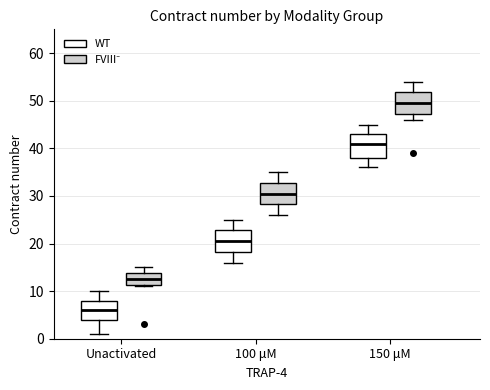

Reading left to right, read every box against the y-axis: the position of its median line, the range the box covers, and the ends of its whiskers. The values are not printed on the chart, so give them approximately, as read against the axis.

Unactivated (WT): median 6, box 4 to 8, whiskers 1 to 10
Unactivated (FVIII⁻): median 13, box 11 to 14, whiskers 11 to 15
100 μM (WT): median 21, box 18 to 23, whiskers 16 to 25
100 μM (FVIII⁻): median 31, box 28 to 33, whiskers 26 to 35
150 μM (WT): median 41, box 38 to 43, whiskers 36 to 45
150 μM (FVIII⁻): median 50, box 47 to 52, whiskers 46 to 54